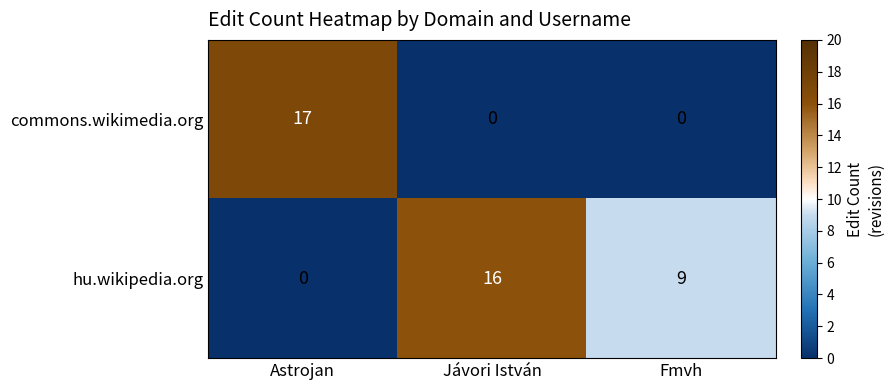

How many distinct data groups are displayed?

2